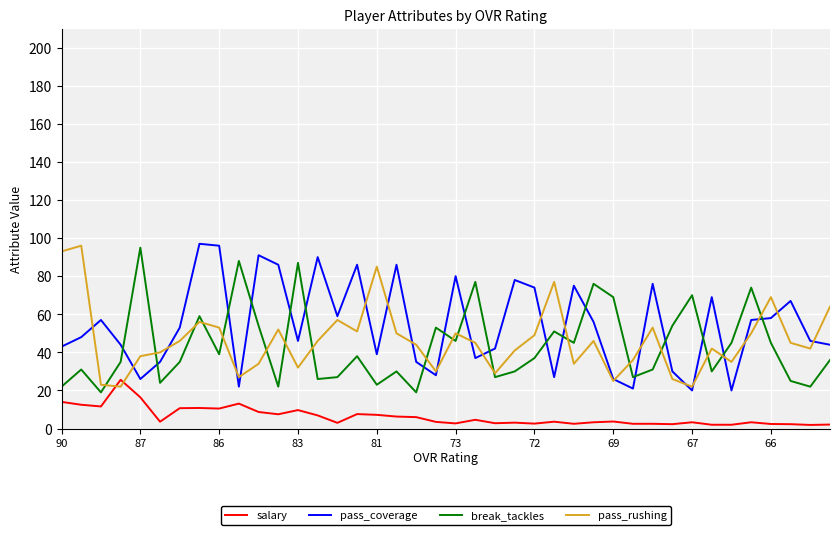

After their last crossing, which series has the higher values: salary or pass_rushing?

pass_rushing